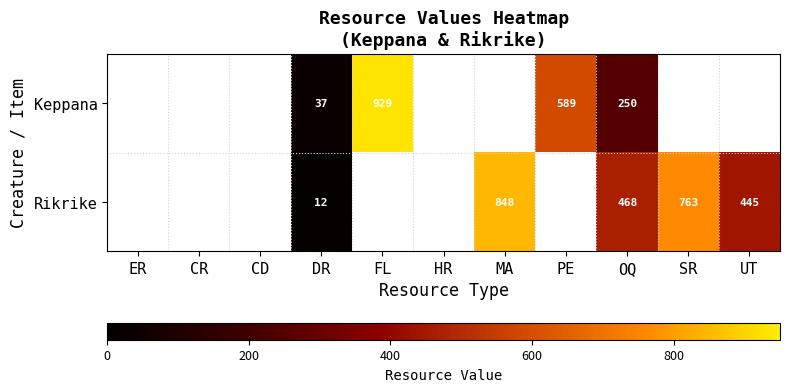

What is the total value across all series at DR?

49